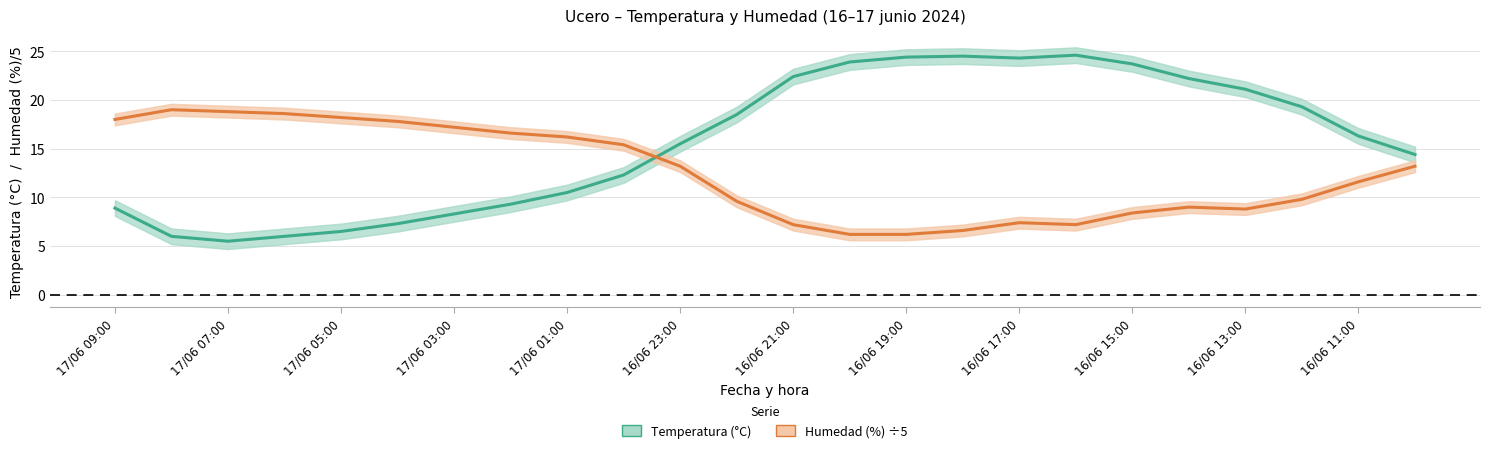

At which label does Temperatura (°C) first exceed 16?

16/06 11:00